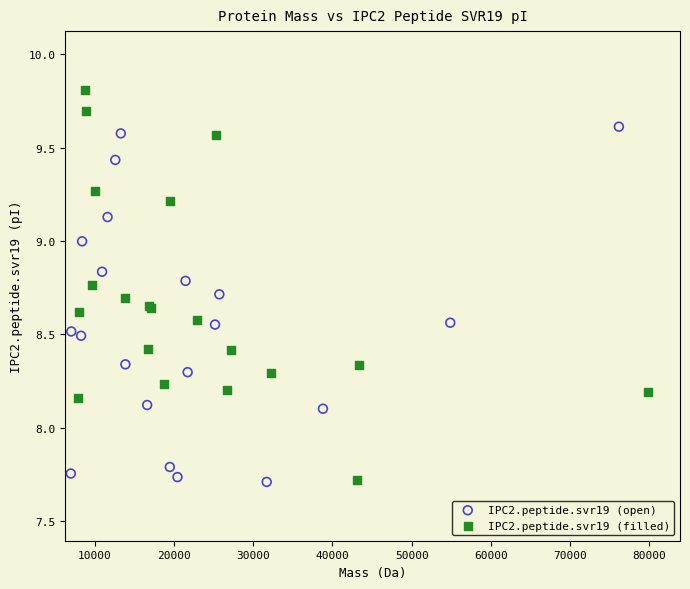

Which series has the largest Y range (max minus min)?

IPC2.peptide.svr19 (filled)